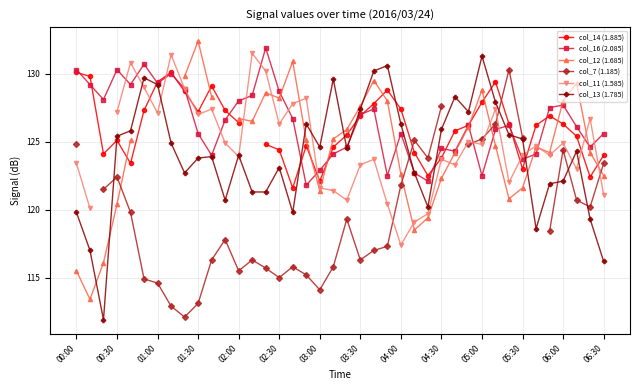

What is the difference between the maximum and minimum values in the col_13 (1.785) series?

19.4